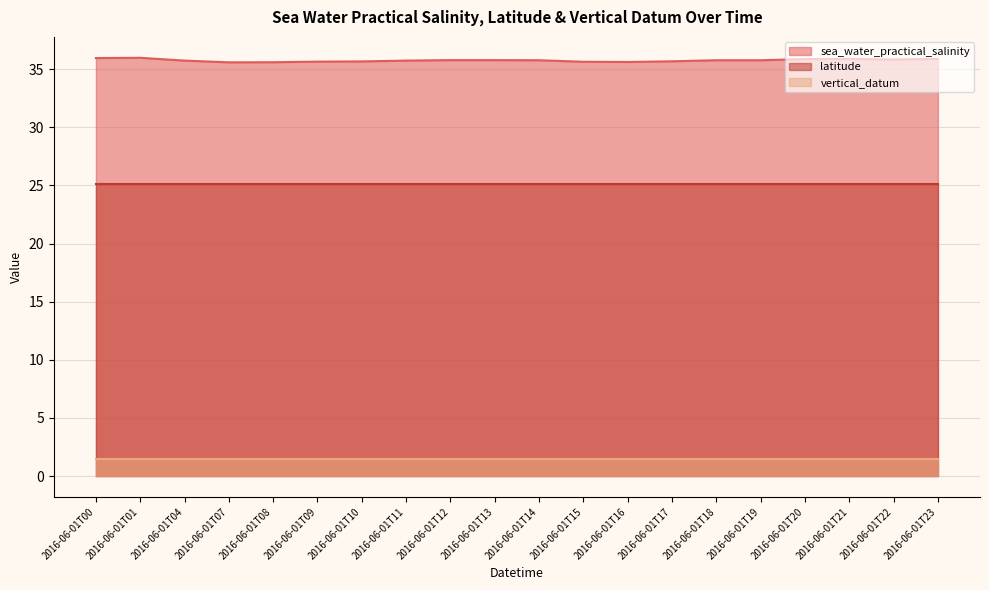

True or false: sea_water_practical_salinity and vertical_datum cross at least once.

False